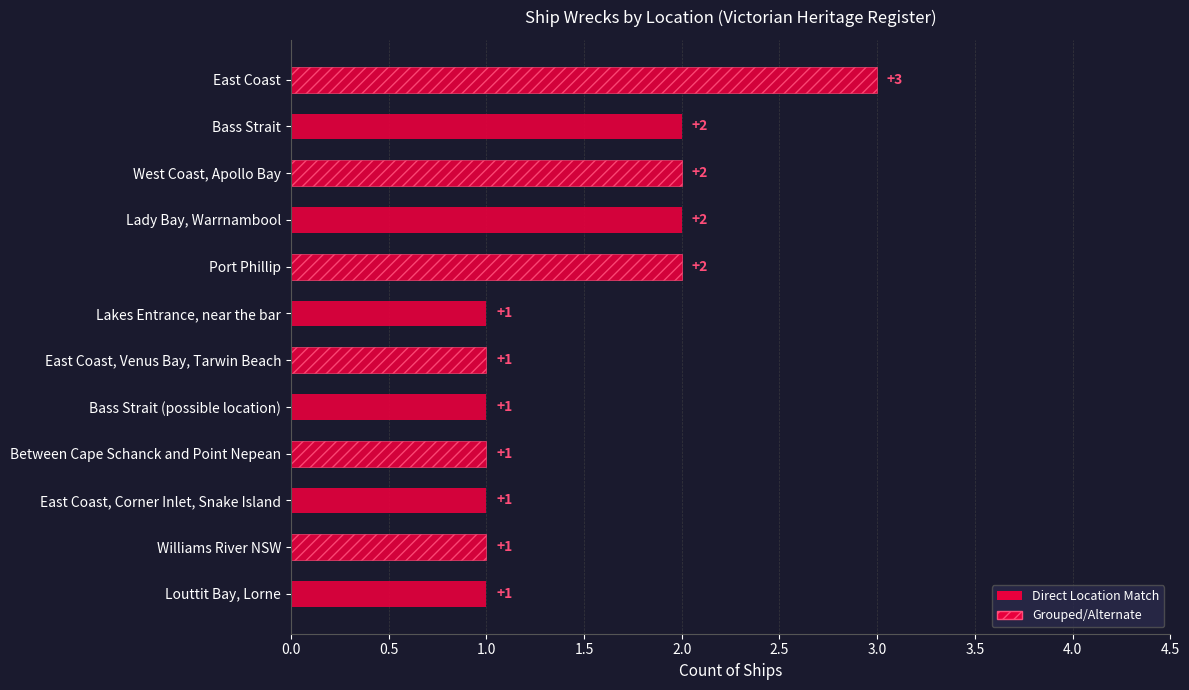

Approximately how many times larger is the value at Port Phillip compared to East Coast, Corner Inlet, Snake Island?

2.0